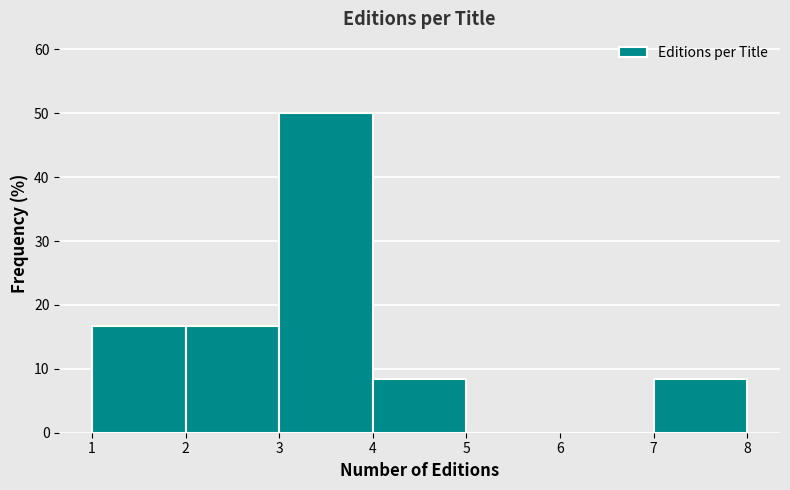

Reading left to right, transcribe this chart: for each bar, give the range it covers on the x-axis and its height. The values are not printed on the chart, so give them approximately, as read against the axis.

1 to 2: 17
2 to 3: 17
3 to 4: 50
4 to 5: 8
5 to 6: 0
6 to 7: 0
7 to 8: 8